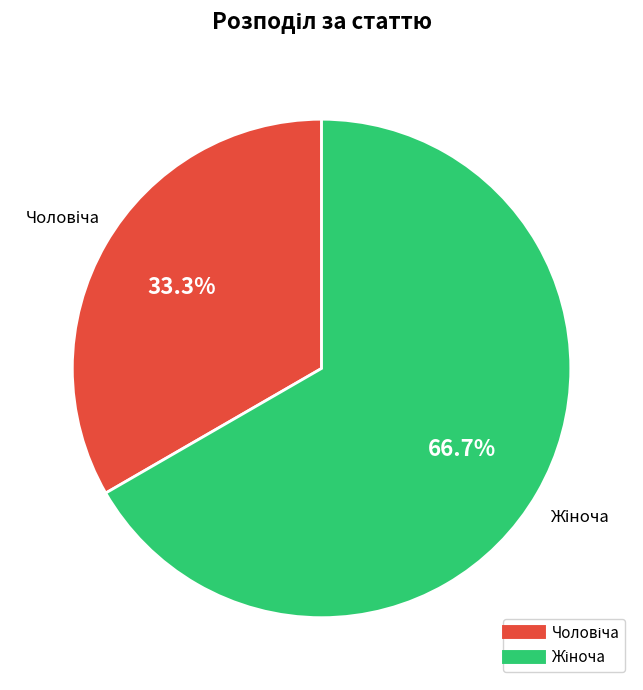

Is there any slice that represents more than half of the pie?

Yes